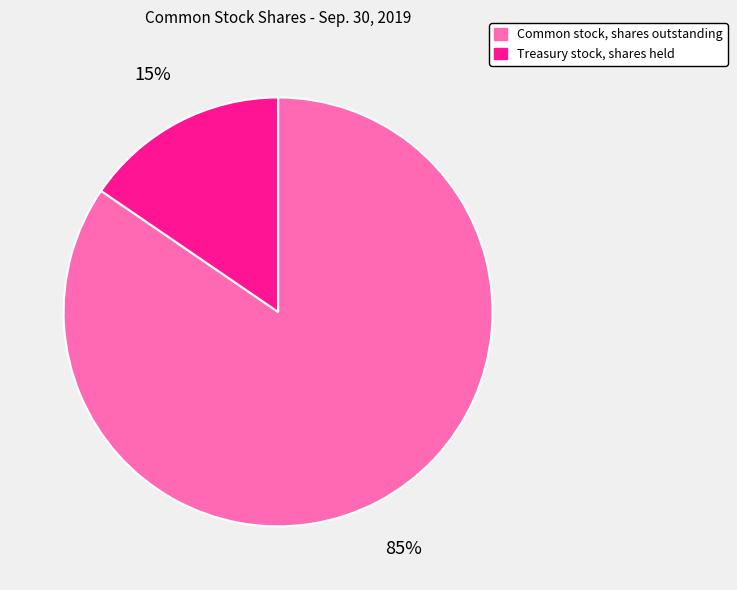

To the nearest percent, what percentage of the pie is Common stock, shares outstanding?

85%